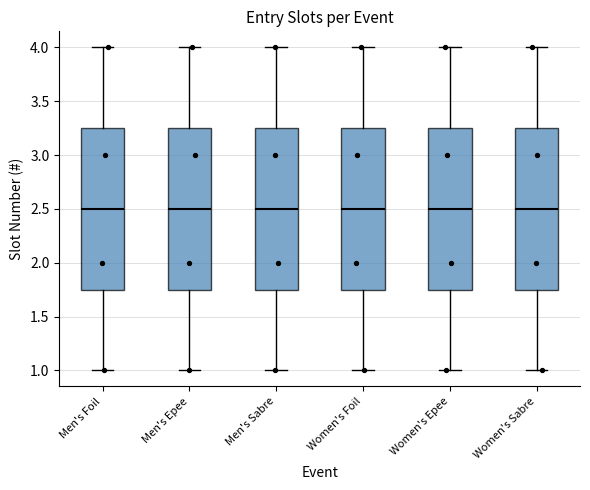

Reading left to right, read every box against the y-axis: the position of its median line, the range the box covers, and the ends of its whiskers. The values are not printed on the chart, so give them approximately, as read against the axis.

Men's Foil: median 2.50, box 1.75 to 3.25, whiskers 1.00 to 4.00
Men's Epee: median 2.50, box 1.75 to 3.25, whiskers 1.00 to 4.00
Men's Sabre: median 2.50, box 1.75 to 3.25, whiskers 1.00 to 4.00
Women's Foil: median 2.50, box 1.75 to 3.25, whiskers 1.00 to 4.00
Women's Epee: median 2.50, box 1.75 to 3.25, whiskers 1.00 to 4.00
Women's Sabre: median 2.50, box 1.75 to 3.25, whiskers 1.00 to 4.00